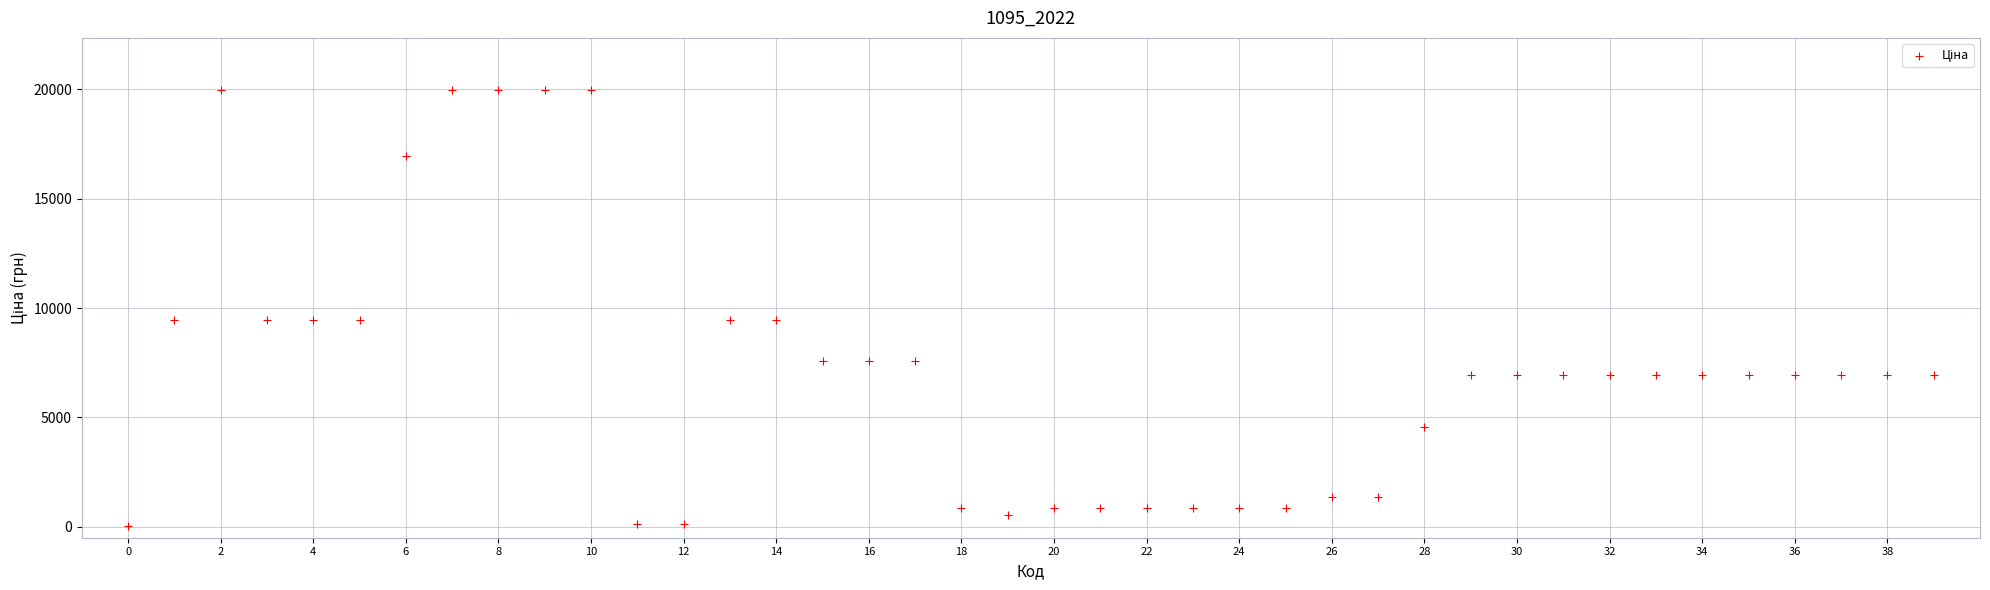

What is the range of Y values (max minus min)?

19932.1